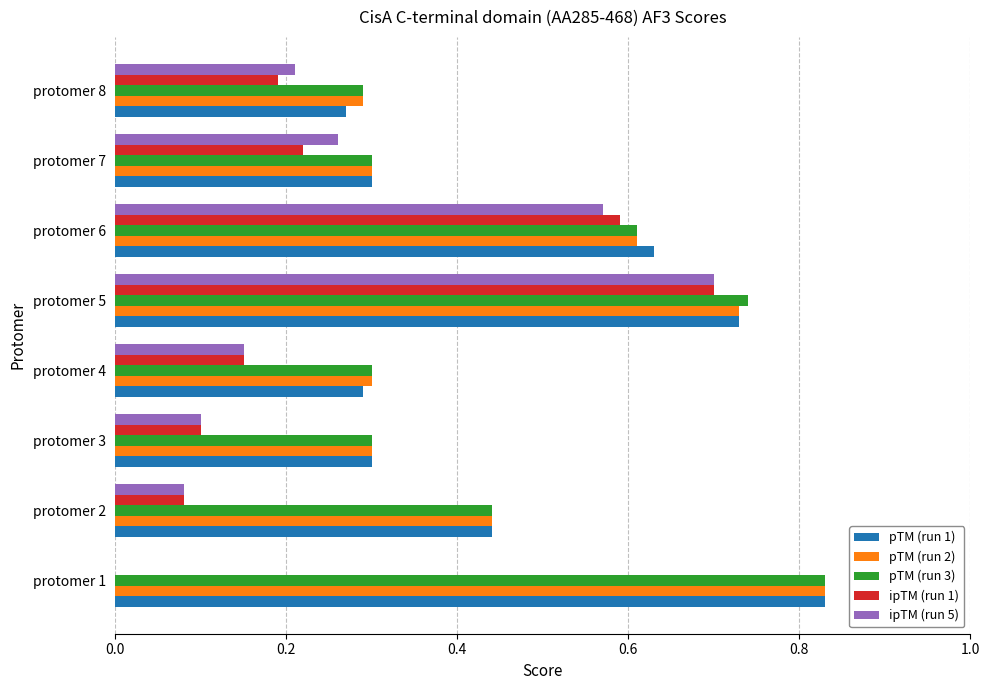

True or false: pTM (run 3) has a value of 1.2 at protomer 1.

False